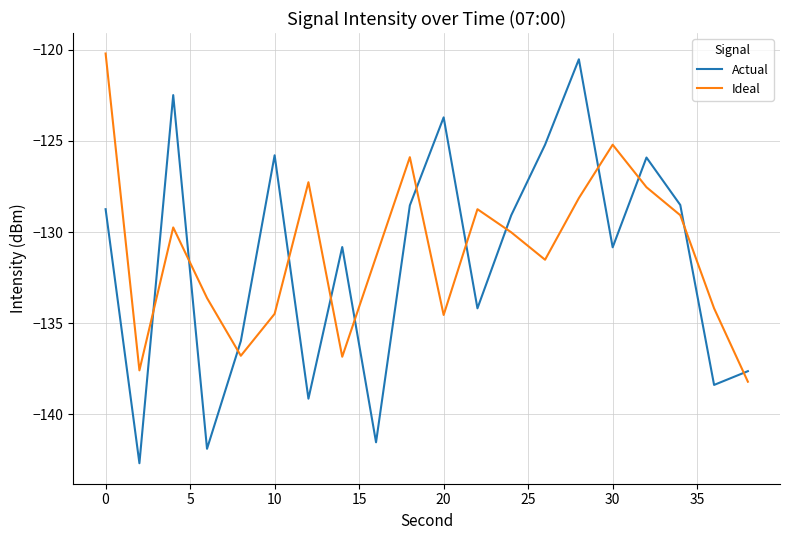

What is the difference between the maximum and minimum values in the Actual series?

22.2